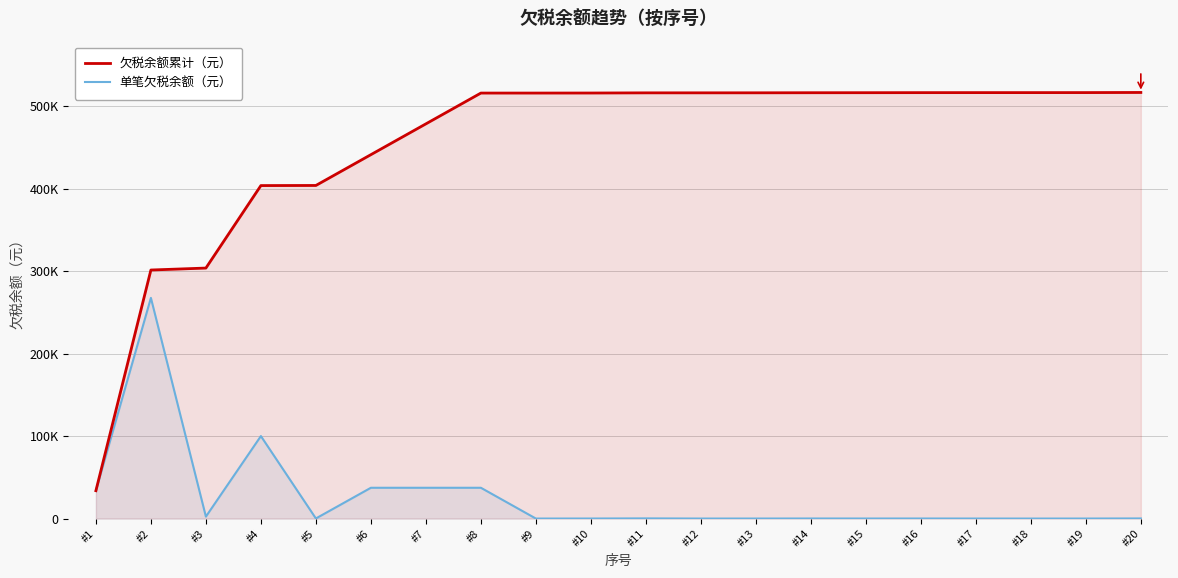

How many interior local peaks does the 单笔欠税余额（元） series have?

5